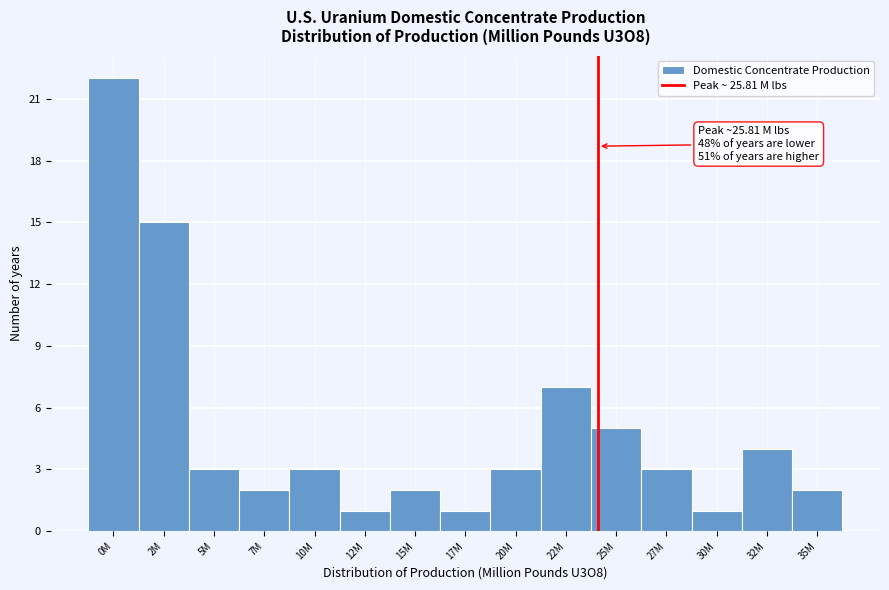

Reading left to right, transcribe all the data shown in this chart.

22	15	3	2	3	1	2	1	3	7	5	3	1	4	2